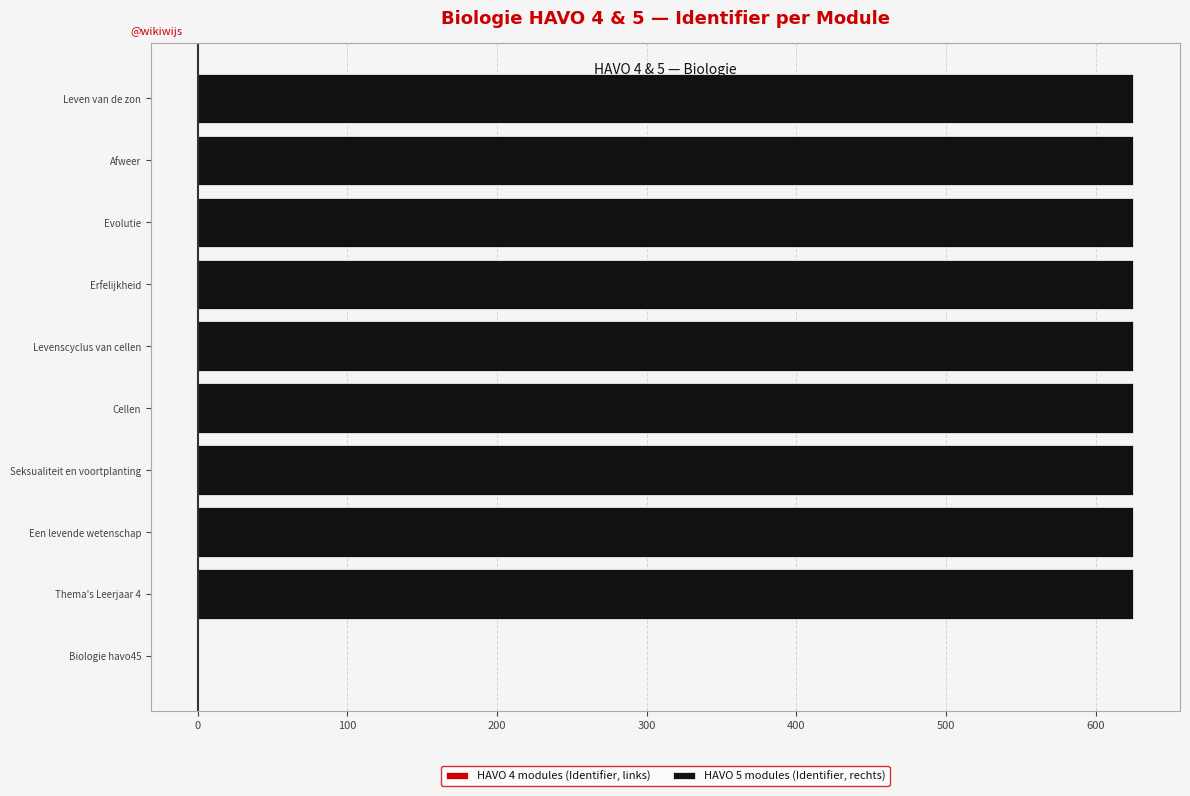

List the series in order of their peak value, highest first.

HAVO 5 modules (Identifier, rechts), HAVO 4 modules (Identifier, links)